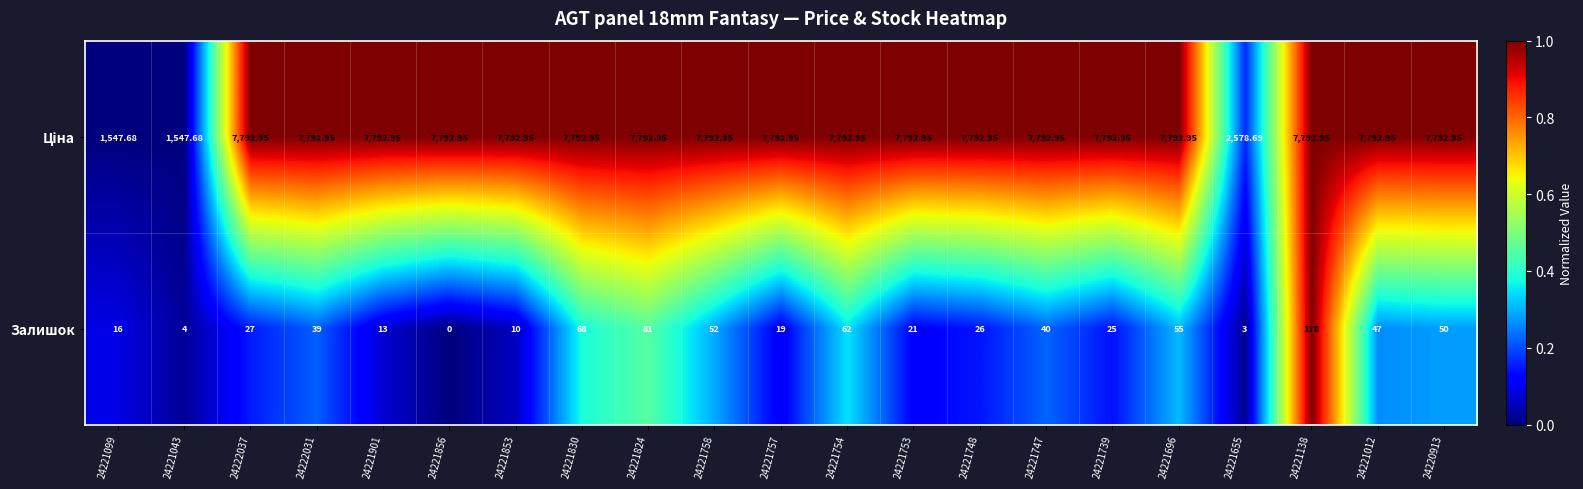

At which category does the chart reach its minimum across all series?

24221856